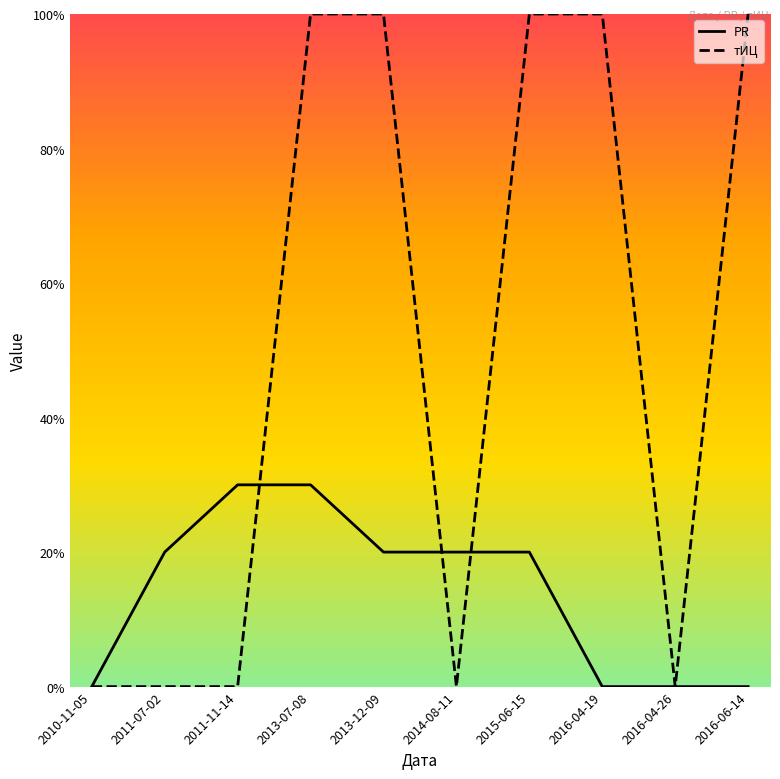

What is the label of the 5th point from the left?

2013-12-09